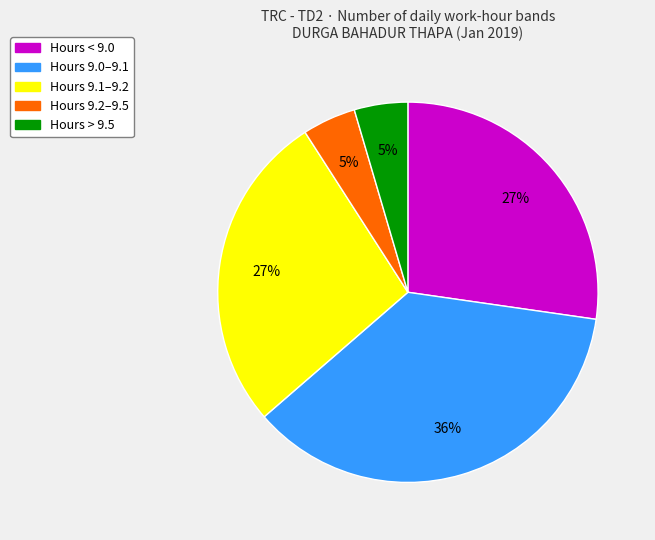

Does any single category account for the majority?

No